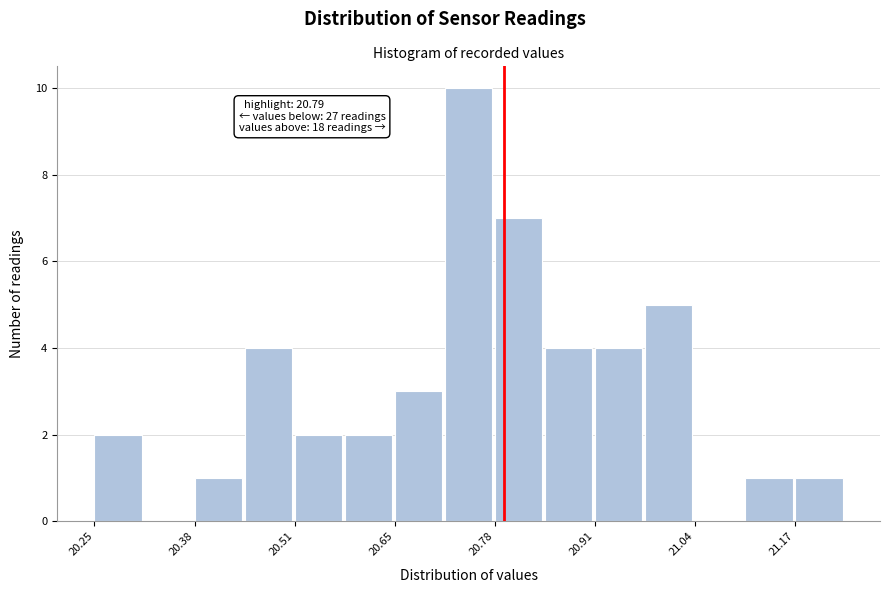

Read against the x-axis, roughly where is the centre of the tallest bar?

20.74